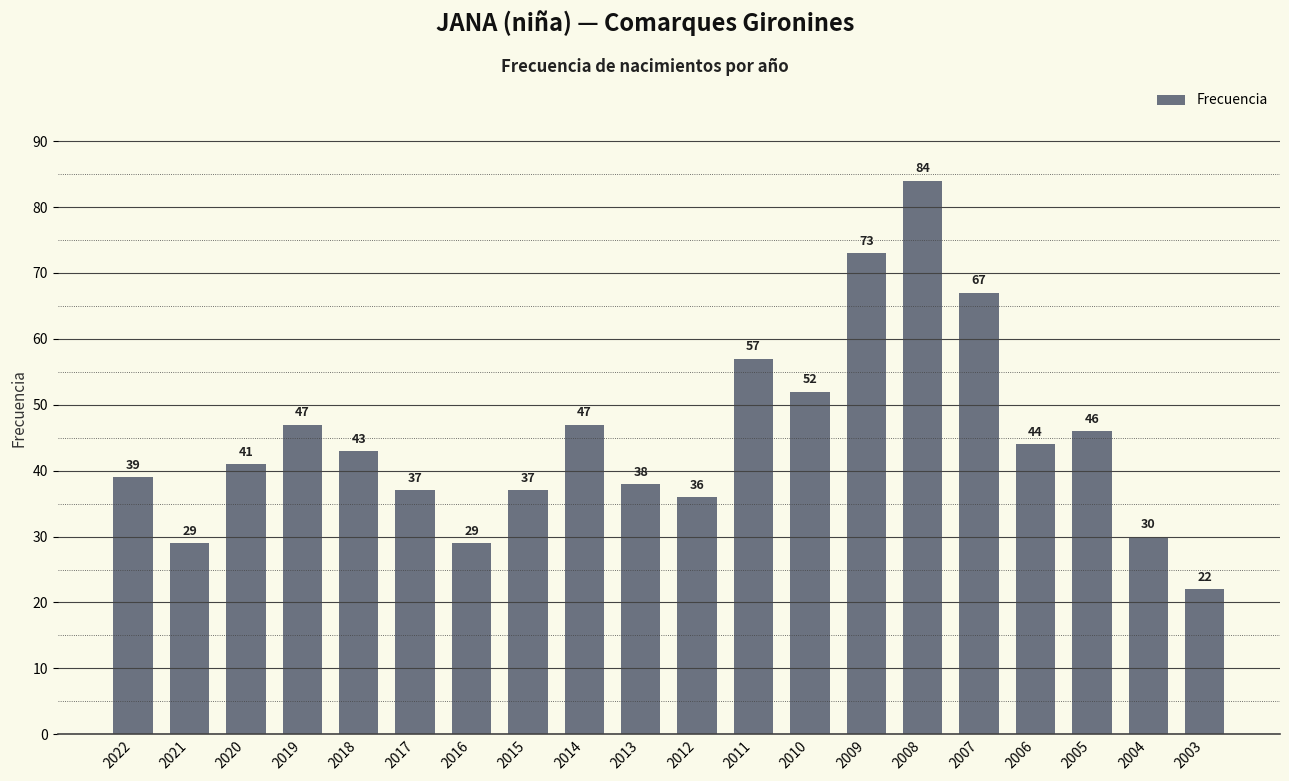

How many distinct data groups are displayed?

1